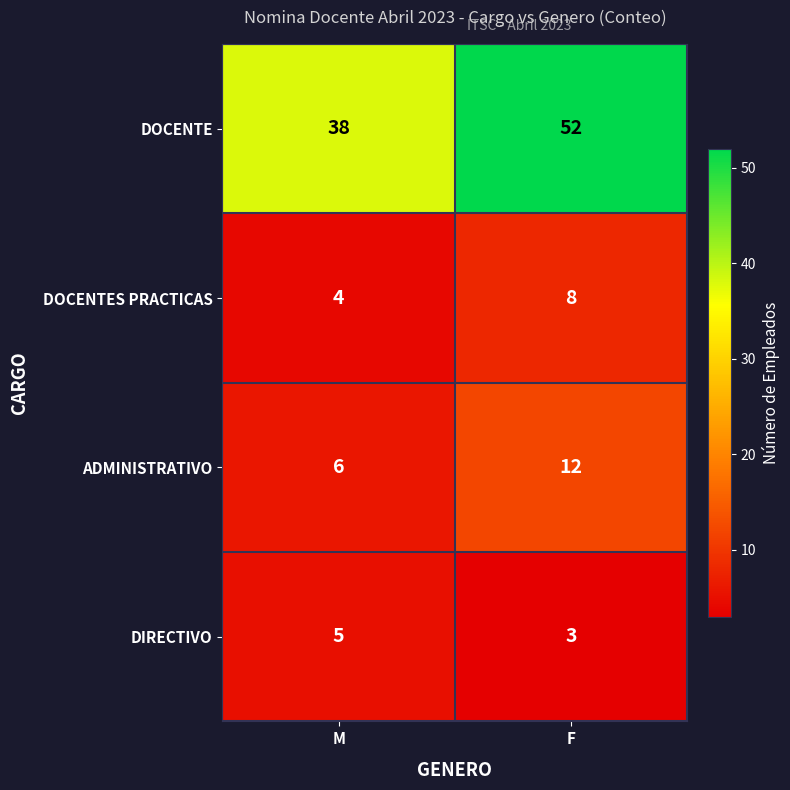

What is the difference between the maximum and minimum values in the DOCENTE series?

14